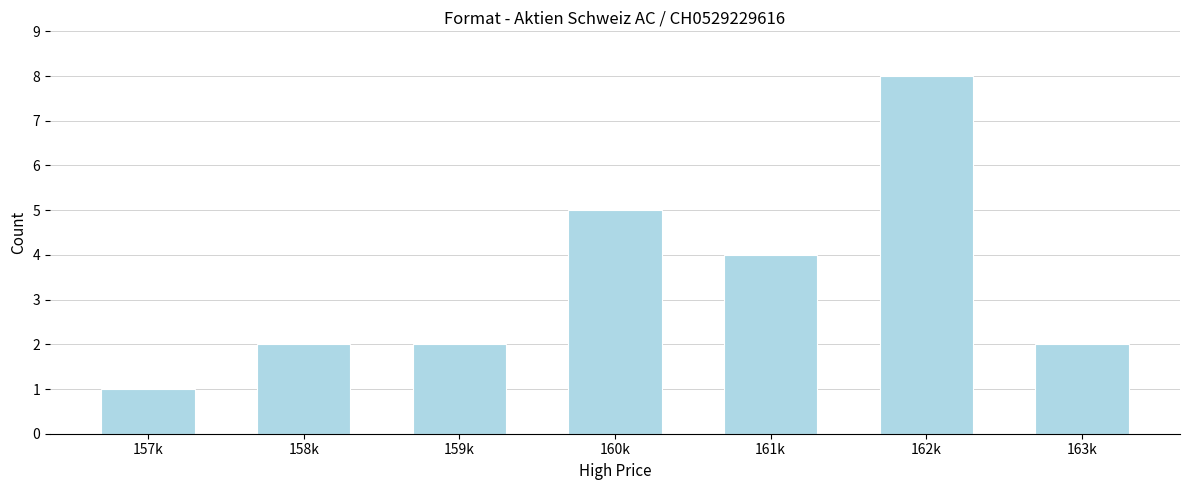

Reading right to left, extract all data points from this chart.

2	8	4	5	2	2	1